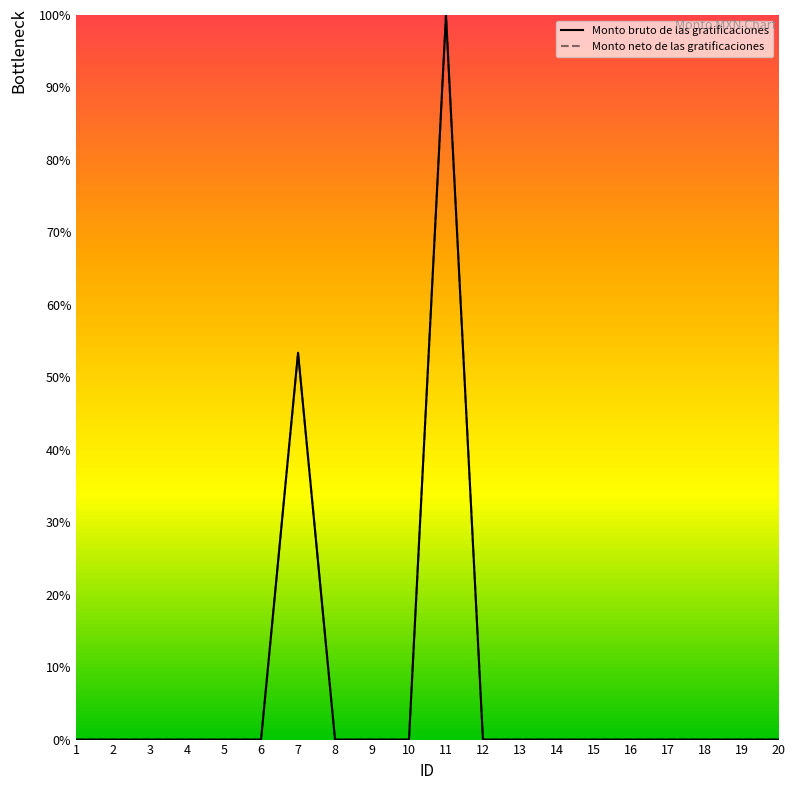

Between 16 and 20, which is larger?

16